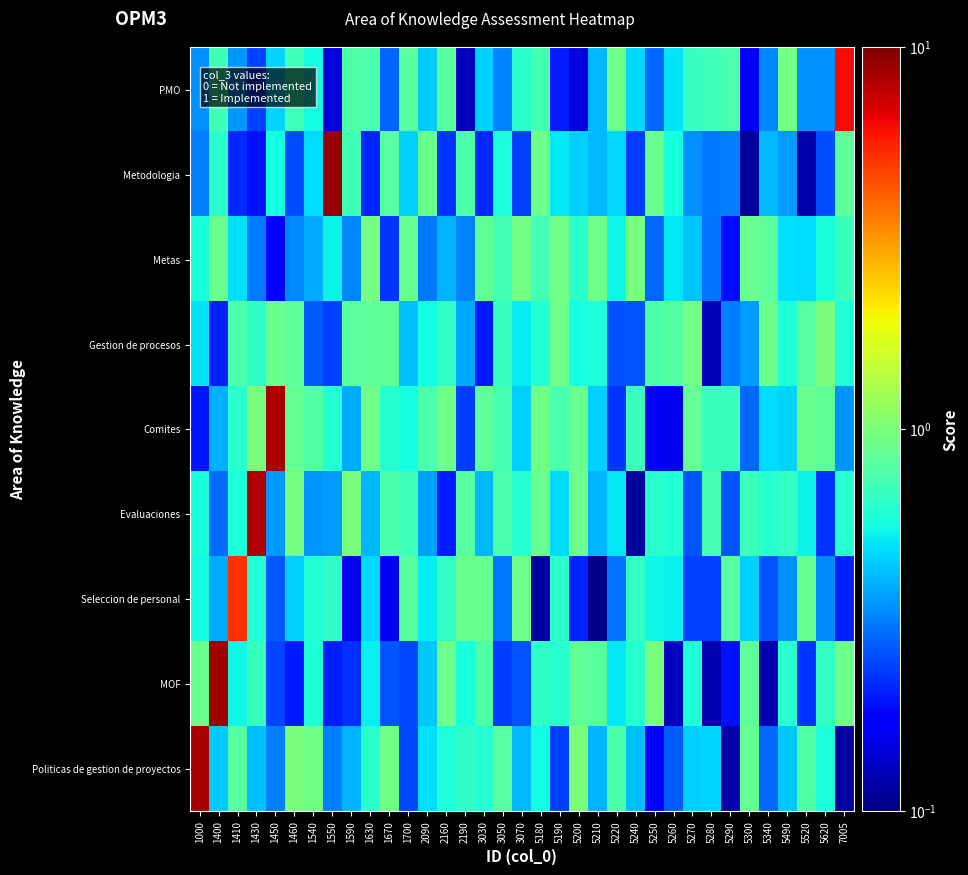

Reading left to right, transcribe all the data shown in this chart.

Politicas de gestion de proyectos: 1000=8.5	1400=0.4	1410=0.8	1430=0.4	1450=0.3	1460=1.0	1540=0.9	1550=0.3	1590=0.4	1630=0.6	1670=0.9	1700=0.2	2090=0.5	2160=0.6	2190=0.7	3030=0.6	3050=0.8	3070=0.4	5180=0.6	5190=0.2	5200=1.0	5210=0.4	5220=0.8	5240=0.4	5250=0.2	5260=0.3	5270=0.5	5280=0.5	5290=0.1	5300=0.9	5340=0.3	5490=0.4	5520=0.8	5620=0.6	7005=0.1
MOF: 1000=0.9	1400=8.7	1410=0.5	1430=0.7	1450=0.2	1460=0.2	1540=0.6	1550=0.2	1590=0.2	1630=0.5	1670=0.3	1700=0.2	2090=0.4	2160=0.9	2190=0.6	3030=0.8	3050=0.2	3070=0.3	5180=0.7	5190=0.6	5200=0.9	5210=0.8	5220=0.5	5240=0.6	5250=1.0	5260=0.1	5270=0.6	5280=0.1	5290=0.2	5300=0.8	5340=0.1	5490=0.6	5520=0.2	5620=0.7	7005=0.9
Seleccion de personal: 1000=0.6	1400=0.4	1410=5.2	1430=0.6	1450=0.3	1460=0.5	1540=0.6	1550=0.6	1590=0.2	1630=0.5	1670=0.2	1700=0.8	2090=0.5	2160=0.7	2190=0.9	3030=0.9	3050=0.3	3070=0.9	5180=0.1	5190=0.6	5200=0.2	5210=0.1	5220=0.3	5240=0.7	5250=0.6	5260=0.5	5270=0.2	5280=0.2	5290=0.8	5300=0.5	5340=0.3	5490=0.3	5520=0.9	5620=0.3	7005=0.2
Evaluaciones: 1000=0.6	1400=0.3	1410=0.6	1430=8.1	1450=0.4	1460=1.0	1540=0.4	1550=0.4	1590=1.0	1630=0.4	1670=0.8	1700=0.7	2090=0.4	2160=0.2	2190=0.8	3030=0.4	3050=0.8	3070=0.6	5180=0.9	5190=0.5	5200=0.9	5210=0.4	5220=0.5	5240=0.1	5250=0.6	5260=0.6	5270=0.3	5280=0.7	5290=0.3	5300=0.7	5340=0.6	5490=0.7	5520=0.5	5620=0.2	7005=0.6
Comites: 1000=0.2	1400=0.4	1410=0.6	1430=1.0	1450=8.2	1460=0.9	1540=0.8	1550=0.6	1590=0.4	1630=0.9	1670=0.6	1700=0.6	2090=0.8	2160=0.9	2190=0.2	3030=0.8	3050=0.7	3070=0.5	5180=0.9	5190=0.8	5200=0.9	5210=0.5	5220=0.2	5240=0.7	5250=0.2	5260=0.2	5270=0.9	5280=0.7	5290=0.7	5300=0.3	5340=0.5	5490=0.5	5520=0.9	5620=0.9	7005=0.3
Gestion de procesos: 1000=0.5	1400=0.2	1410=0.8	1430=0.6	1450=0.9	1460=0.8	1540=0.3	1550=0.2	1590=0.8	1630=0.8	1670=0.9	1700=0.4	2090=0.6	2160=0.7	2190=0.4	3030=0.2	3050=0.7	3070=0.5	5180=0.6	5190=0.9	5200=0.6	5210=0.6	5220=0.3	5240=0.3	5250=0.8	5260=0.8	5270=1.0	5280=0.1	5290=0.3	5300=0.4	5340=0.9	5490=0.6	5520=0.8	5620=1.0	7005=0.6
Metas: 1000=0.6	1400=0.9	1410=0.5	1430=0.3	1450=0.2	1460=0.3	1540=0.4	1550=0.5	1590=0.3	1630=1.0	1670=0.2	1700=0.9	2090=0.3	2160=0.4	2190=0.3	3030=0.9	3050=0.7	3070=1.0	5180=0.7	5190=0.9	5200=0.6	5210=0.9	5220=0.5	5240=1.0	5250=0.3	5260=0.5	5270=0.4	5280=0.3	5290=0.2	5300=0.9	5340=0.8	5490=0.5	5520=0.5	5620=0.6	7005=0.7
Metodologia: 1000=0.3	1400=0.6	1410=0.2	1430=0.2	1450=0.6	1460=0.3	1540=0.5	1550=9.0	1590=0.7	1630=0.2	1670=0.8	1700=0.5	2090=0.9	2160=0.2	2190=0.8	3030=0.2	3050=0.6	3070=0.2	5180=0.9	5190=0.5	5200=0.5	5210=0.4	5220=0.5	5240=0.2	5250=0.9	5260=0.6	5270=0.3	5280=0.3	5290=0.3	5300=0.1	5340=0.4	5490=0.4	5520=0.1	5620=0.3	7005=0.8
PMO: 1000=0.3	1400=0.7	1410=0.4	1430=0.2	1450=0.5	1460=0.7	1540=0.6	1550=0.1	1590=0.8	1630=0.8	1670=0.3	1700=0.8	2090=0.4	2160=0.8	2190=0.1	3030=0.5	3050=0.3	3070=0.6	5180=0.7	5190=0.2	5200=0.1	5210=0.4	5220=0.9	5240=0.5	5250=0.3	5260=0.5	5270=0.7	5280=0.7	5290=0.8	5300=0.2	5340=0.3	5490=1.0	5520=0.3	5620=0.3	7005=6.3